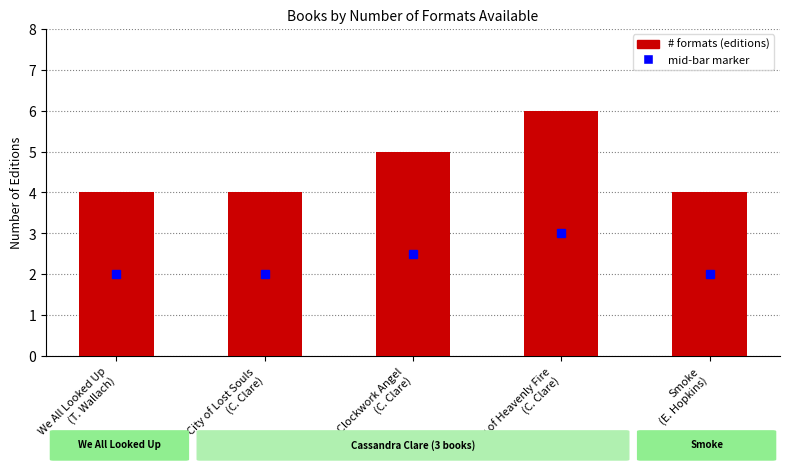

What is the label of the 3rd bar from the left?

Clockwork Angel
(C. Clare)